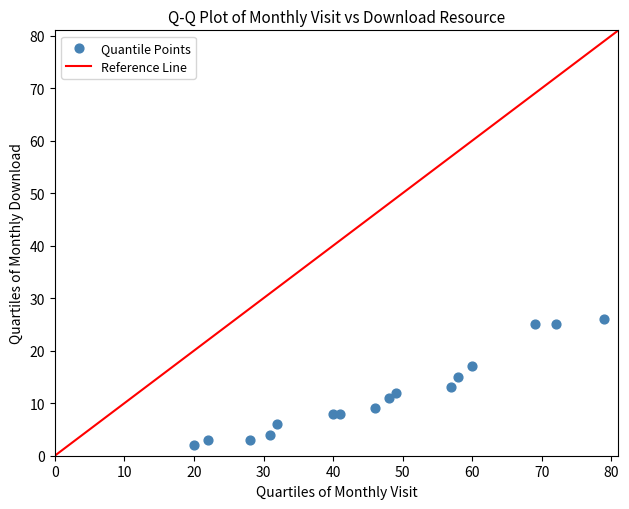

What is the range of Y values (max minus min)?

24